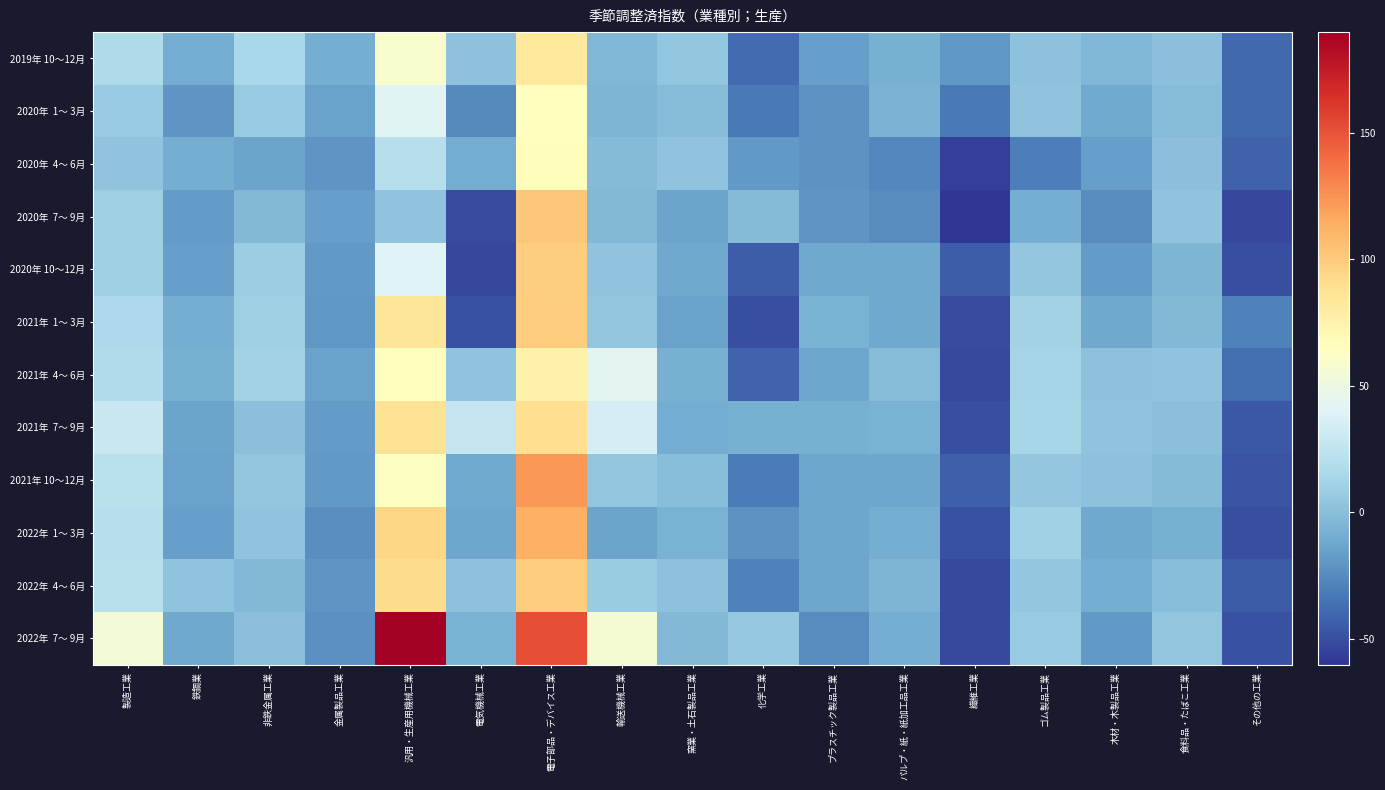

Count the number of categories in the chart.

17